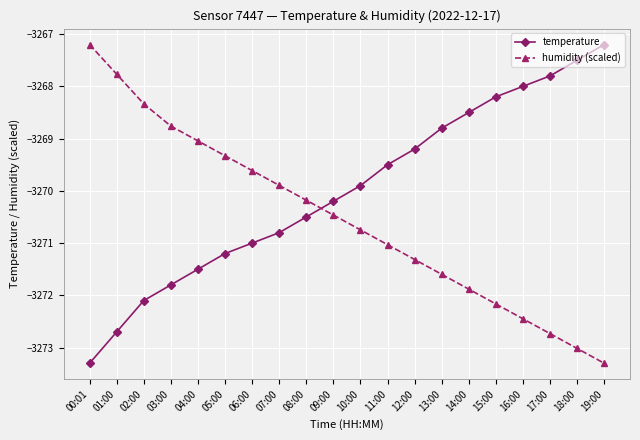

Which series has the largest total across all categories?

temperature